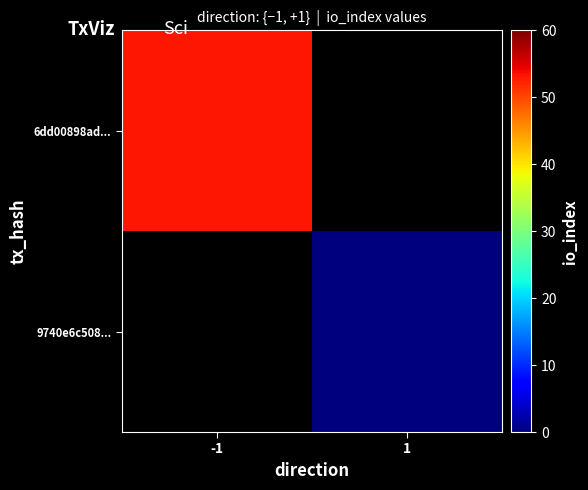

Which category has the highest value across all series?

-1